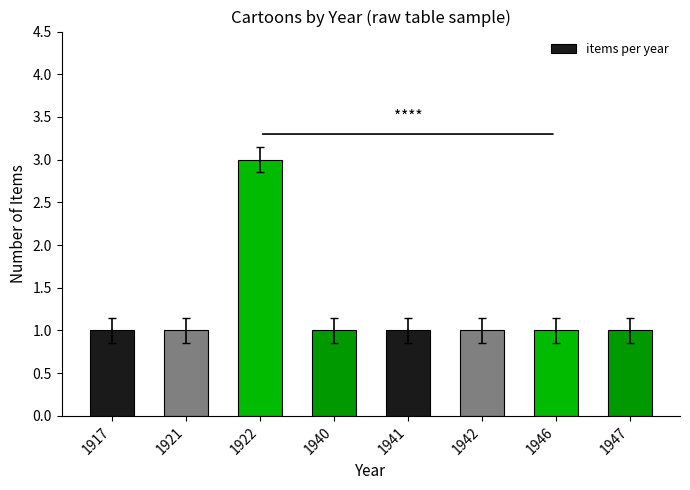

What is the sum of the values at 1917 and 1942?

2